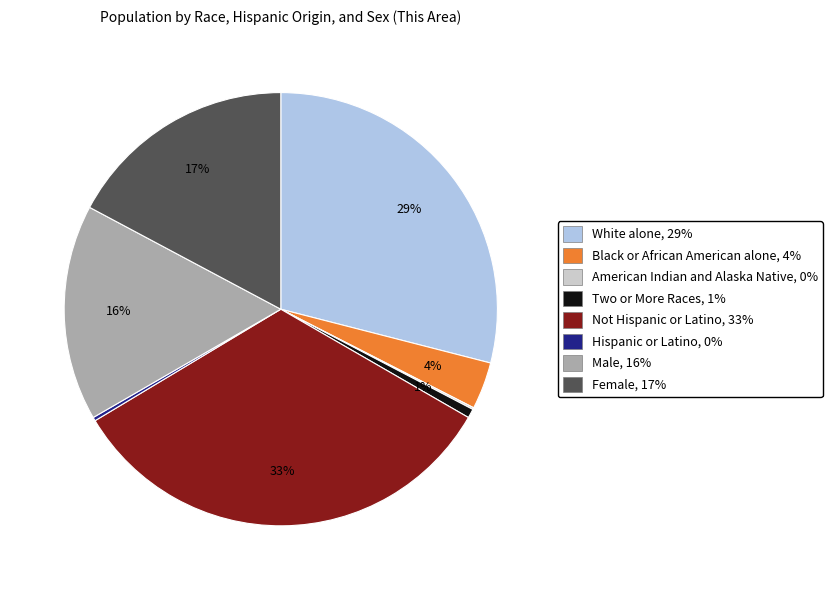

Is there a majority slice in this chart?

No